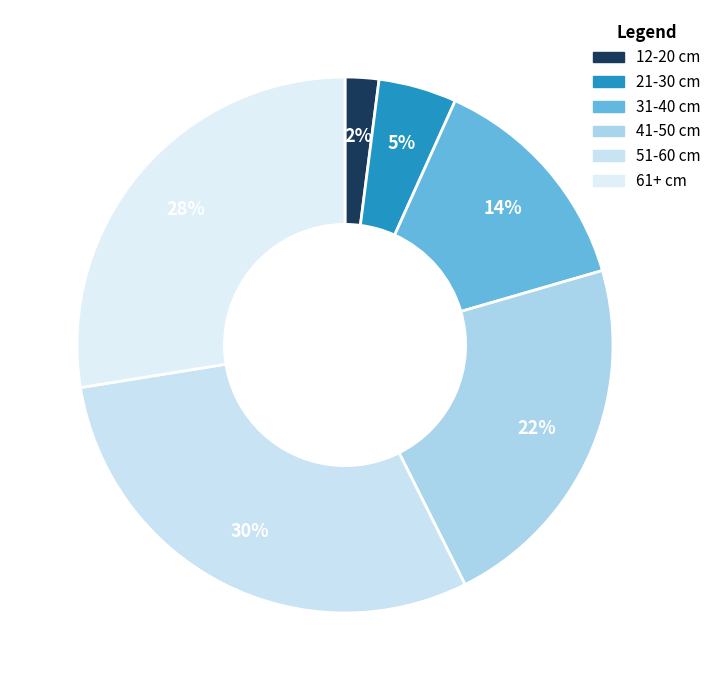

To the nearest percent, what portion does 12-20 cm represent?

2%